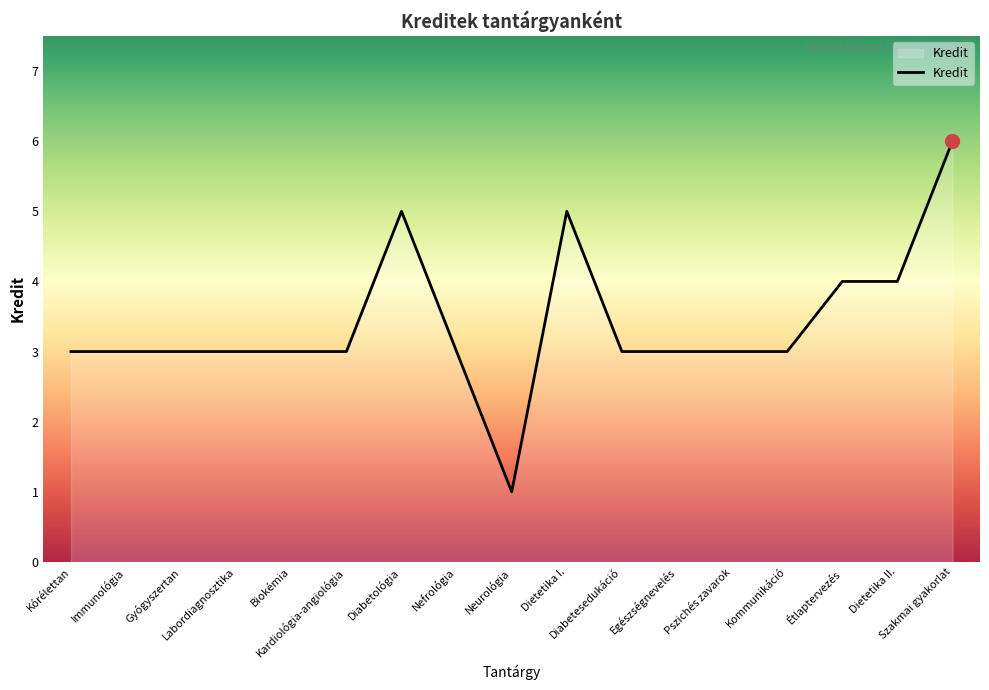

Count the number of categories in the chart.

17